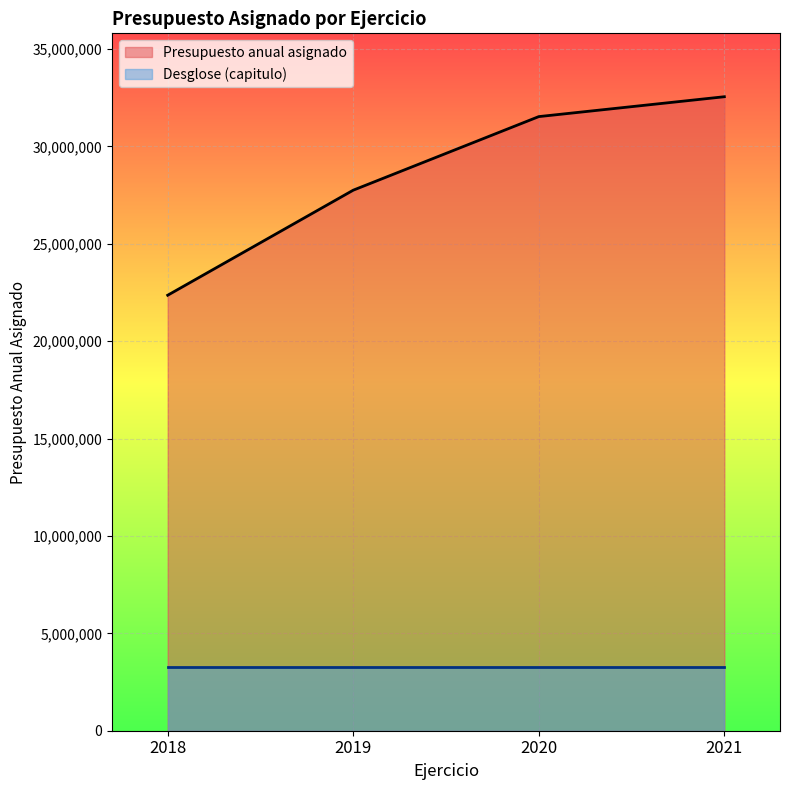

At which label is the value closest to 27450973?

2019